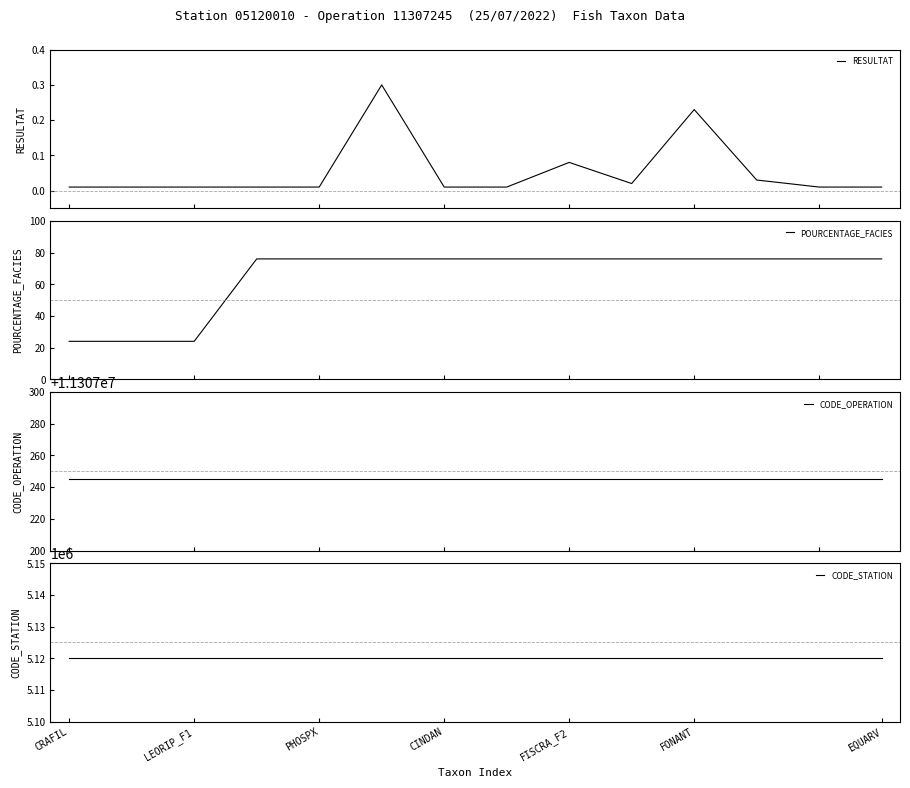

List the series in order of their peak value, highest first.

CODE_OPERATION, CODE_STATION, POURCENTAGE_FACIES, RESULTAT